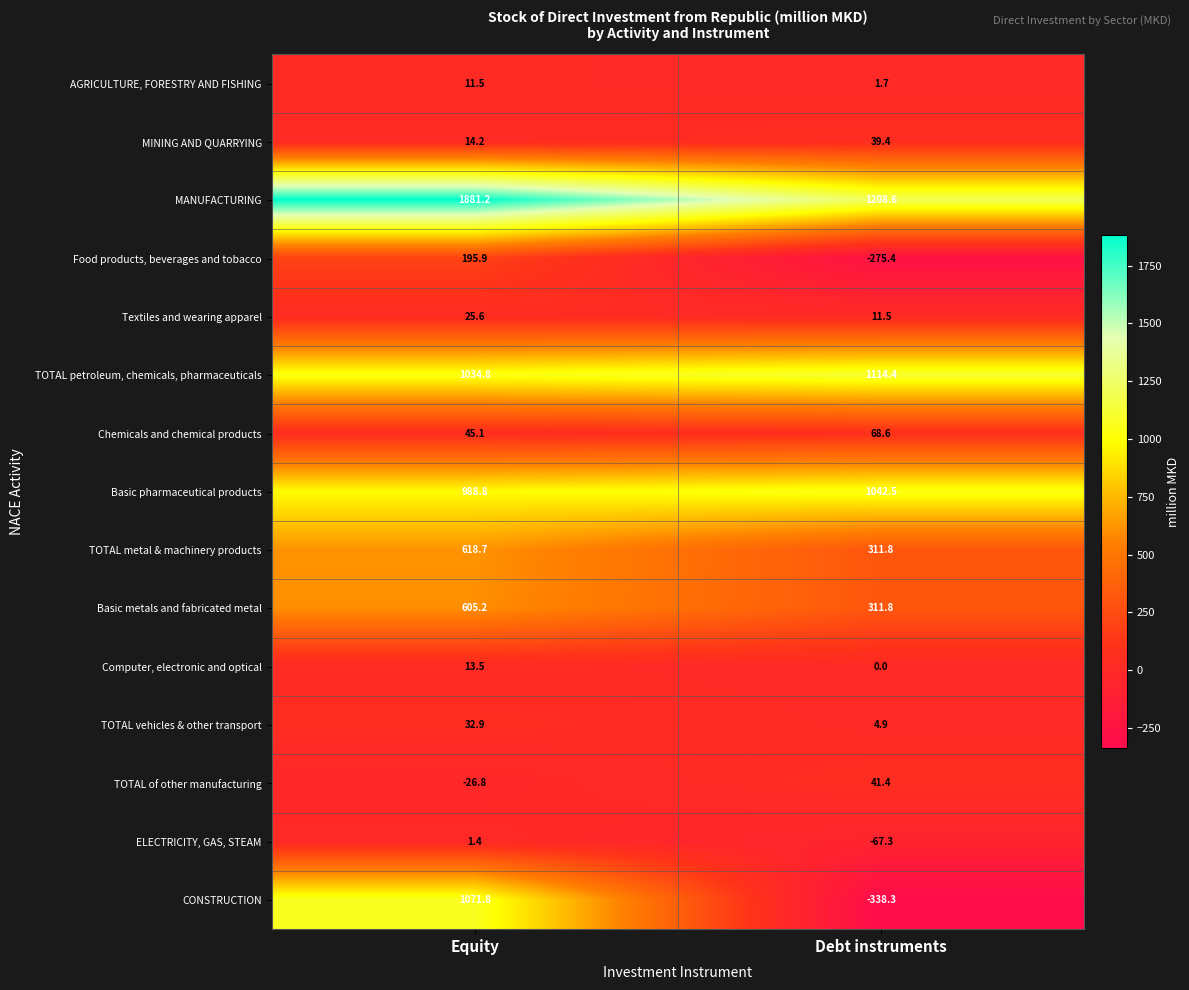

What is the smallest value displayed?

-338.3